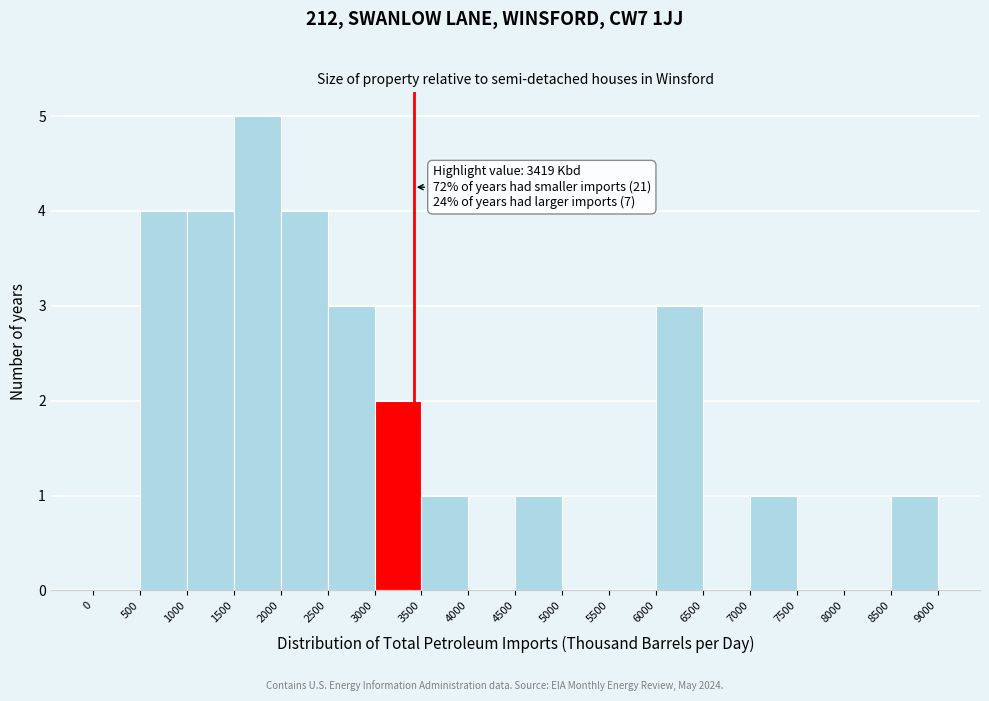

Over which range of the x-axis is the bar tallest?

1500 to 2000